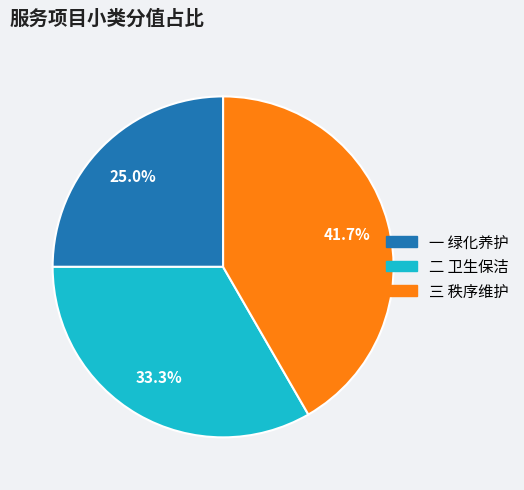

To the nearest percent, what is the difference between the largest and smallest slice percentages?

17%